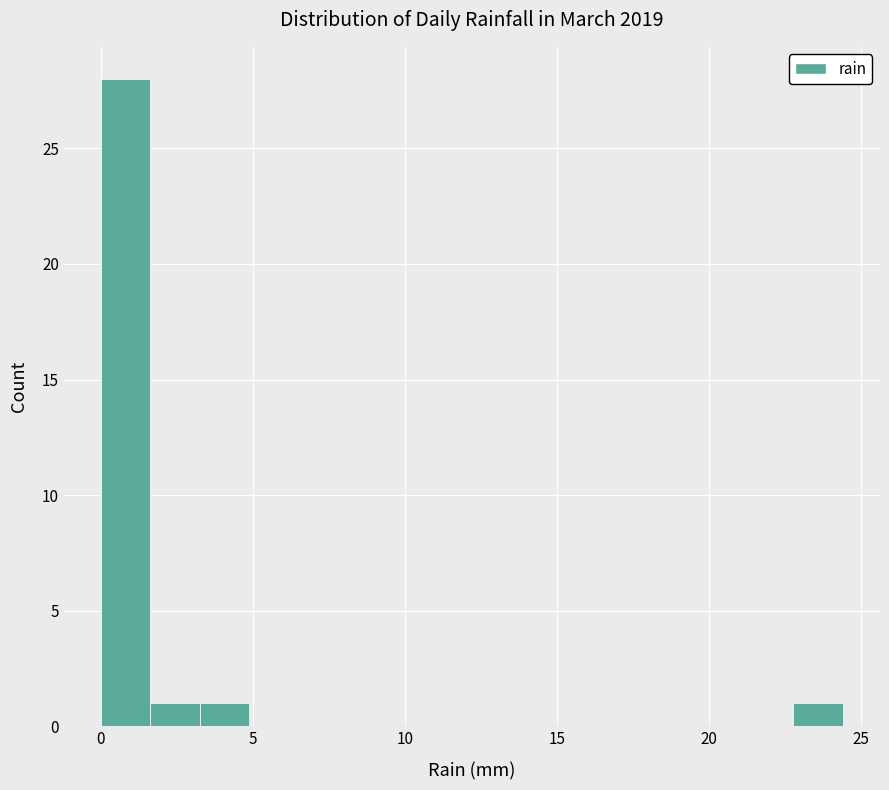

Read against the x-axis, roughly where is the centre of the tallest bar?

1.0